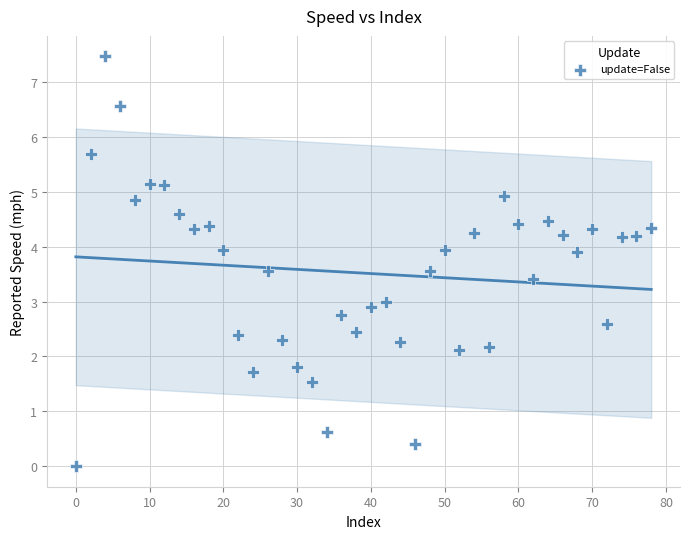

What is the range of Y values (max minus min)?

7.5